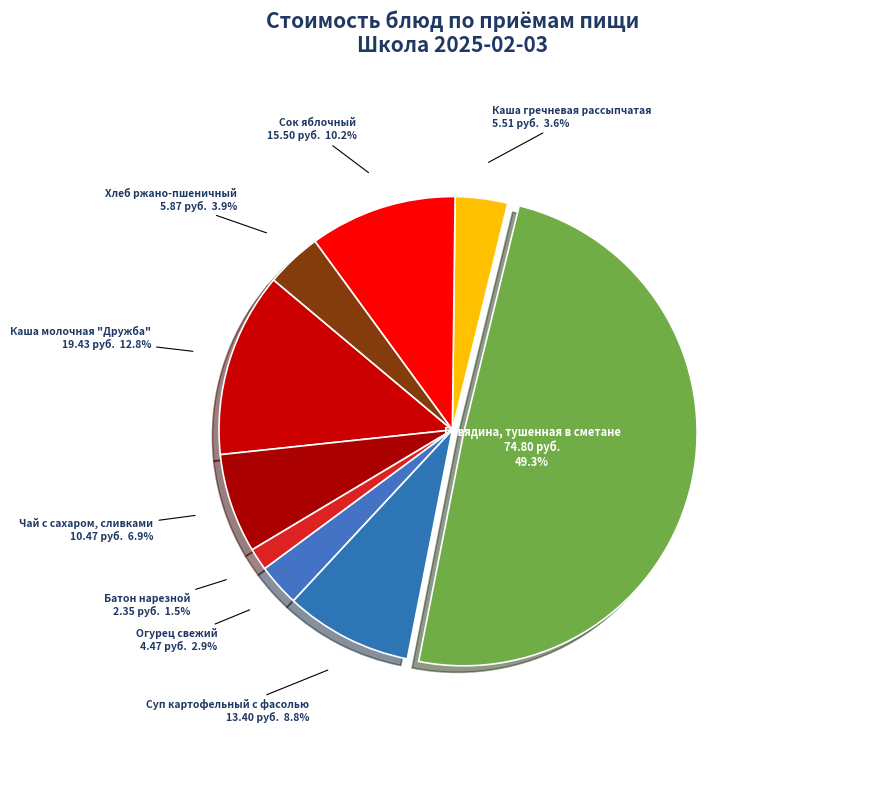

How many segments does this pie chart have?

9